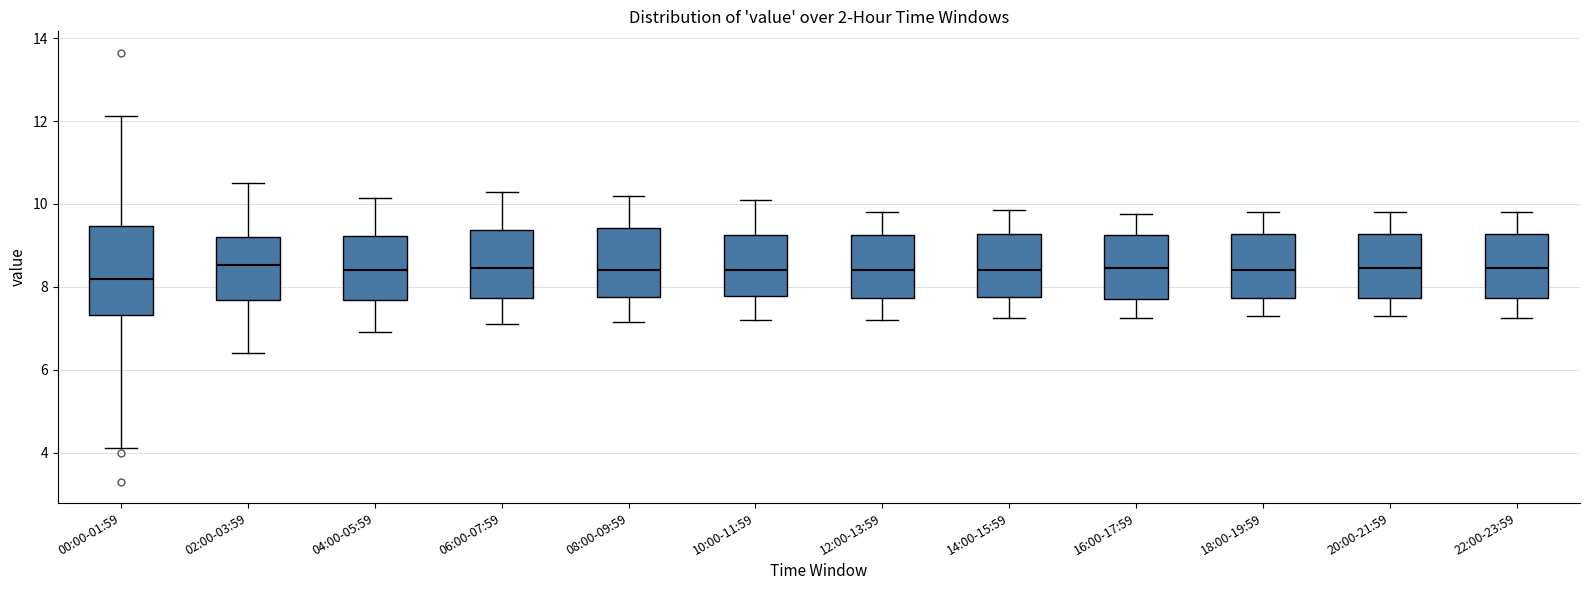

Reading left to right, read every box against the y-axis: the position of its median line, the range the box covers, and the ends of its whiskers. The values are not printed on the chart, so give them approximately, as read against the axis.

00:00-01:59: median 8.2, box 7.4 to 9.4, whiskers 4.2 to 12.2
02:00-03:59: median 8.6, box 7.6 to 9.2, whiskers 6.4 to 10.6
04:00-05:59: median 8.4, box 7.6 to 9.2, whiskers 7.0 to 10.2
06:00-07:59: median 8.4, box 7.8 to 9.4, whiskers 7.2 to 10.4
08:00-09:59: median 8.4, box 7.8 to 9.4, whiskers 7.2 to 10.2
10:00-11:59: median 8.4, box 7.8 to 9.2, whiskers 7.2 to 10.2
12:00-13:59: median 8.4, box 7.8 to 9.2, whiskers 7.2 to 9.8
14:00-15:59: median 8.4, box 7.8 to 9.2, whiskers 7.2 to 9.8
16:00-17:59: median 8.4, box 7.8 to 9.2, whiskers 7.2 to 9.8
18:00-19:59: median 8.4, box 7.8 to 9.2, whiskers 7.4 to 9.8
20:00-21:59: median 8.4, box 7.8 to 9.2, whiskers 7.4 to 9.8
22:00-23:59: median 8.4, box 7.8 to 9.2, whiskers 7.2 to 9.8